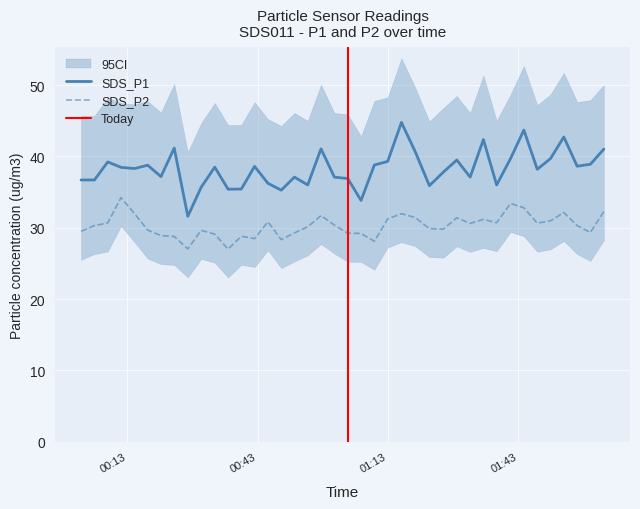

What is the sum of the SDS_P2 values at 2021/11/01 02:02:41 and 2021/11/01 01:44:16?

65.1